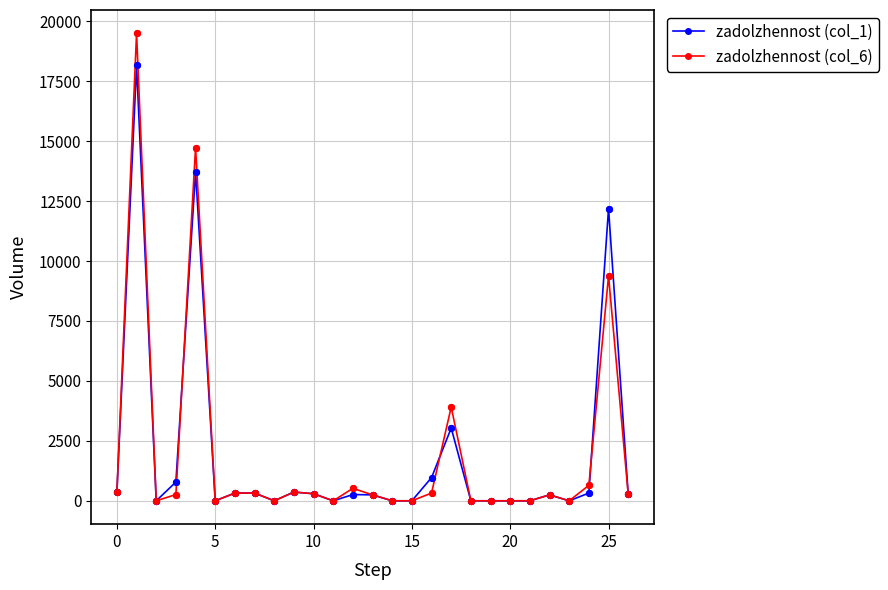

What are all the series names shown in the legend?

zadolzhennost (col_1), zadolzhennost (col_6)